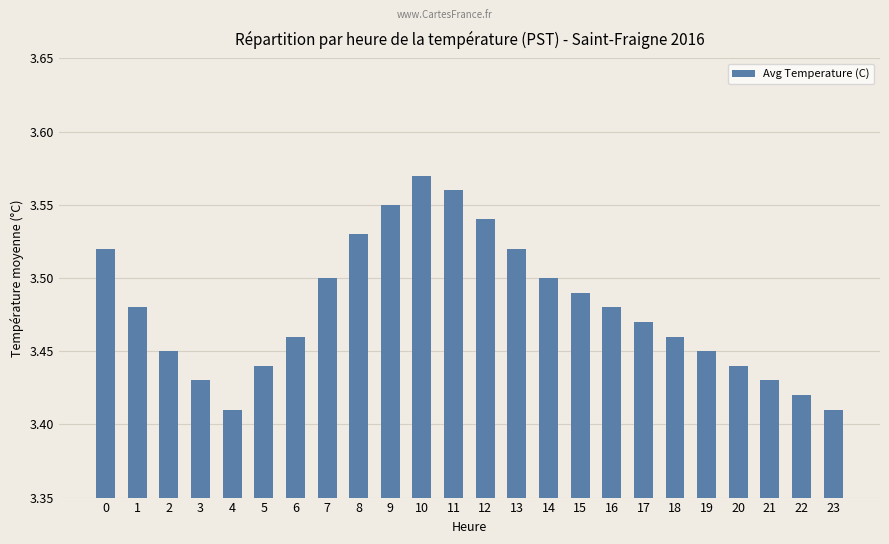

What is the ratio of the value at 17 to the value at 19?

1.0